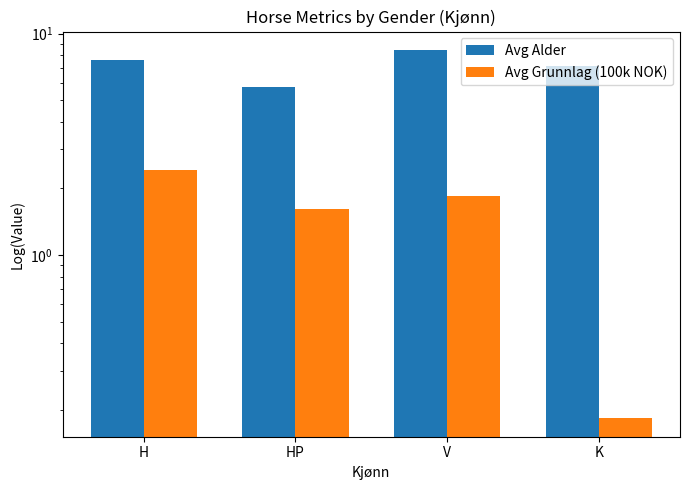

Reading left to right, transcribe all the data shown in this chart.

Avg Alder: 7.6	5.8	8.4	7.1
Avg Grunnlag (100k NOK): 2.4	1.6	1.8	0.2